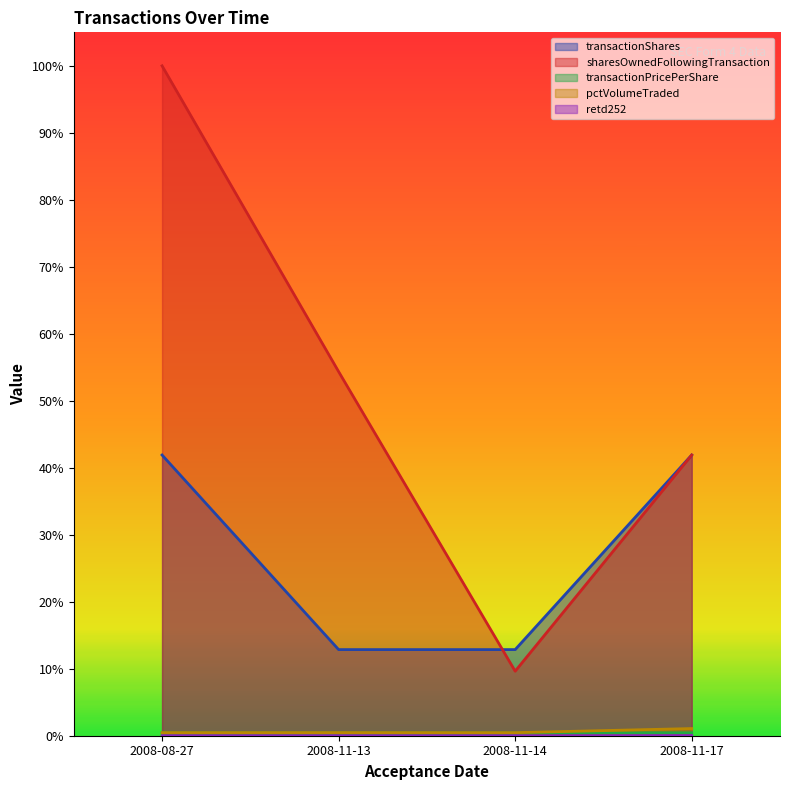

Reading left to right, transcribe all the data shown in this chart.

transactionShares: 2008-08-27=0.4	2008-11-13=0.1	2008-11-14=0.1	2008-11-17=0.4
sharesOwnedFollowingTransaction: 2008-08-27=1.0	2008-11-13=0.5	2008-11-14=0.1	2008-11-17=0.4
transactionPricePerShare: 2008-08-27=0.0	2008-11-13=0.0	2008-11-14=0.0	2008-11-17=0.0
pctVolumeTraded: 2008-08-27=0.0	2008-11-13=0.0	2008-11-14=0.0	2008-11-17=0.0
retd252: 2008-08-27=0.0	2008-11-13=0.0	2008-11-14=0.0	2008-11-17=0.0